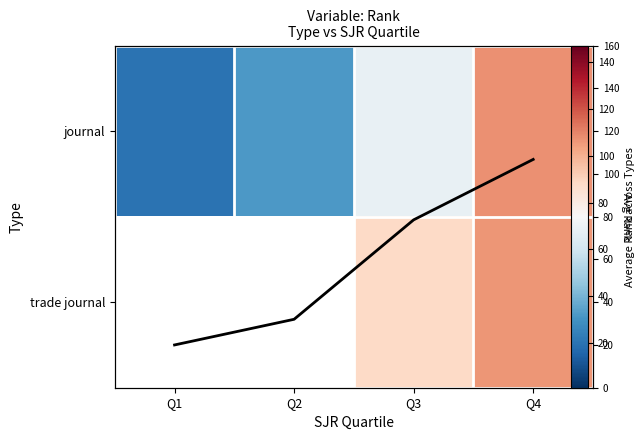

Is the value of Avg Rank across Types at Q4 greater than the value of trade journal at Q4?

Yes